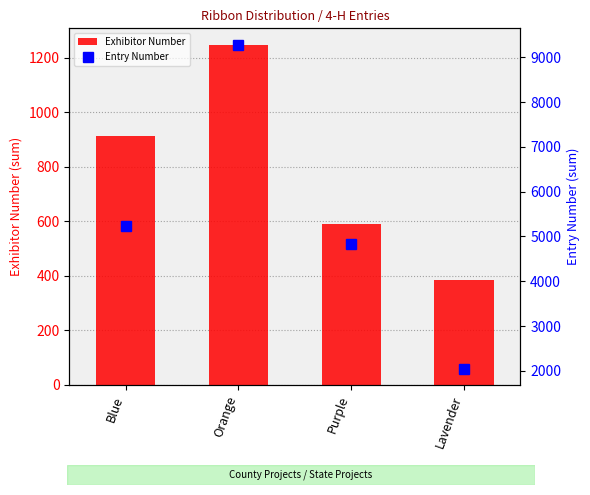

What position from the left is Lavender?

4